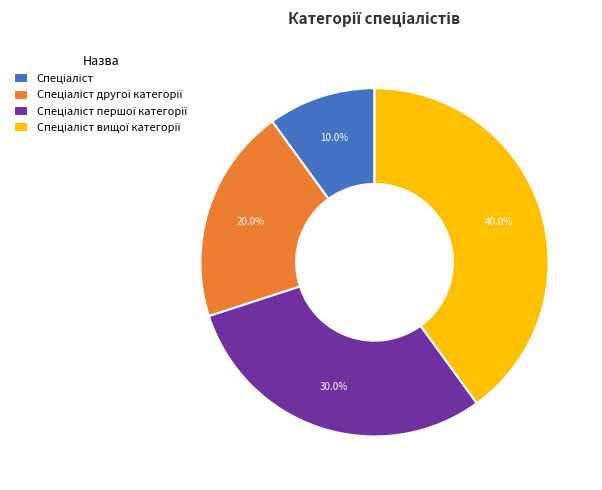

Is there any slice that represents more than half of the pie?

No